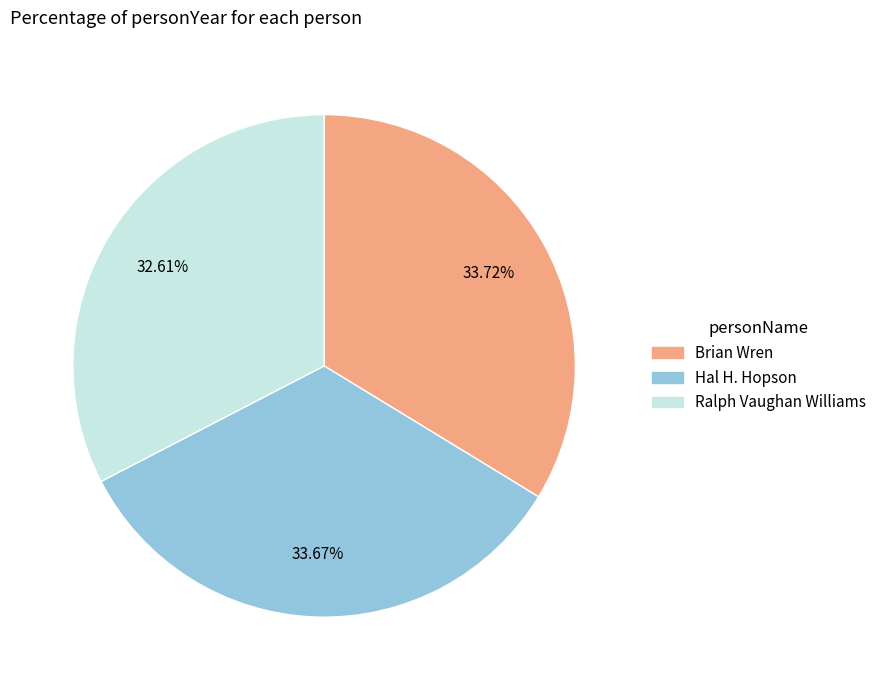

Does any single category account for the majority?

No